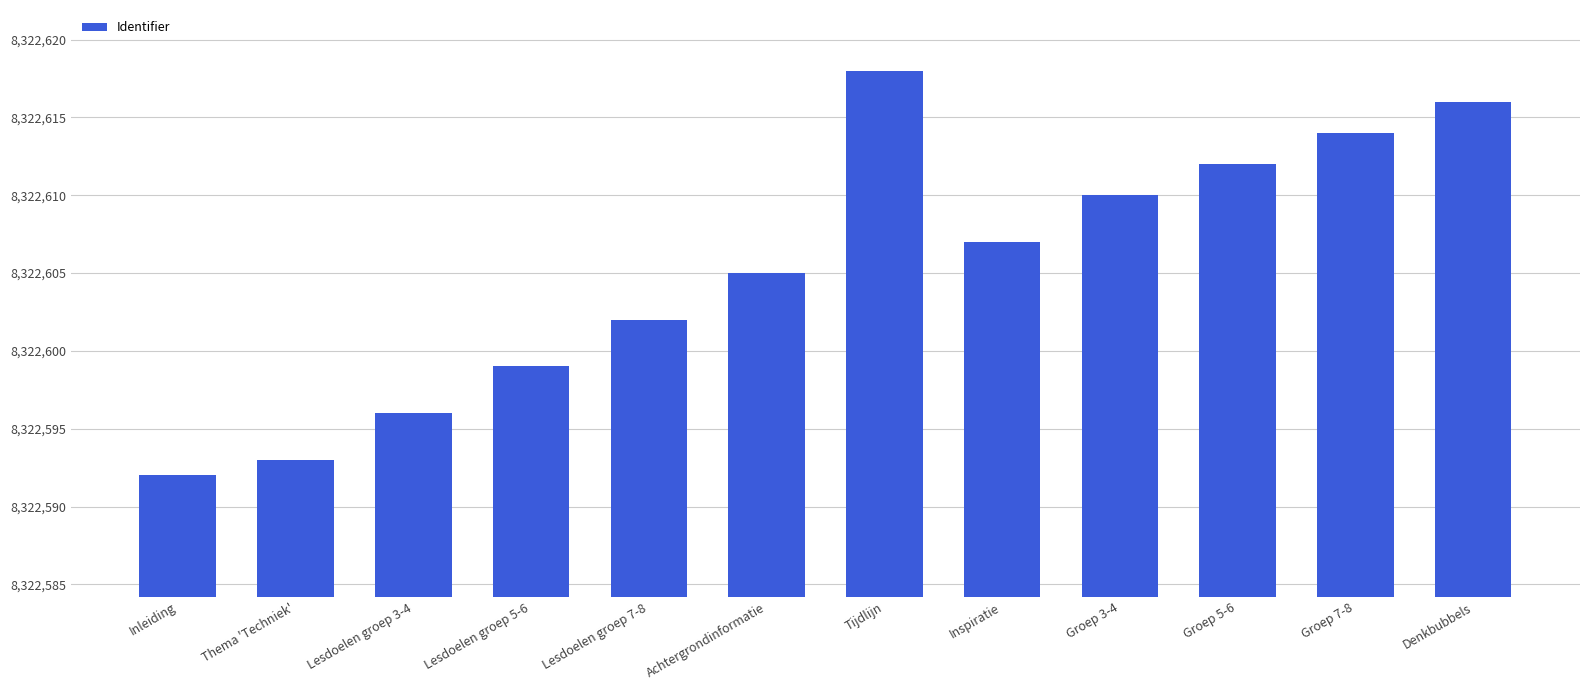

What is the label of the 1st bar from the right?

Denkbubbels